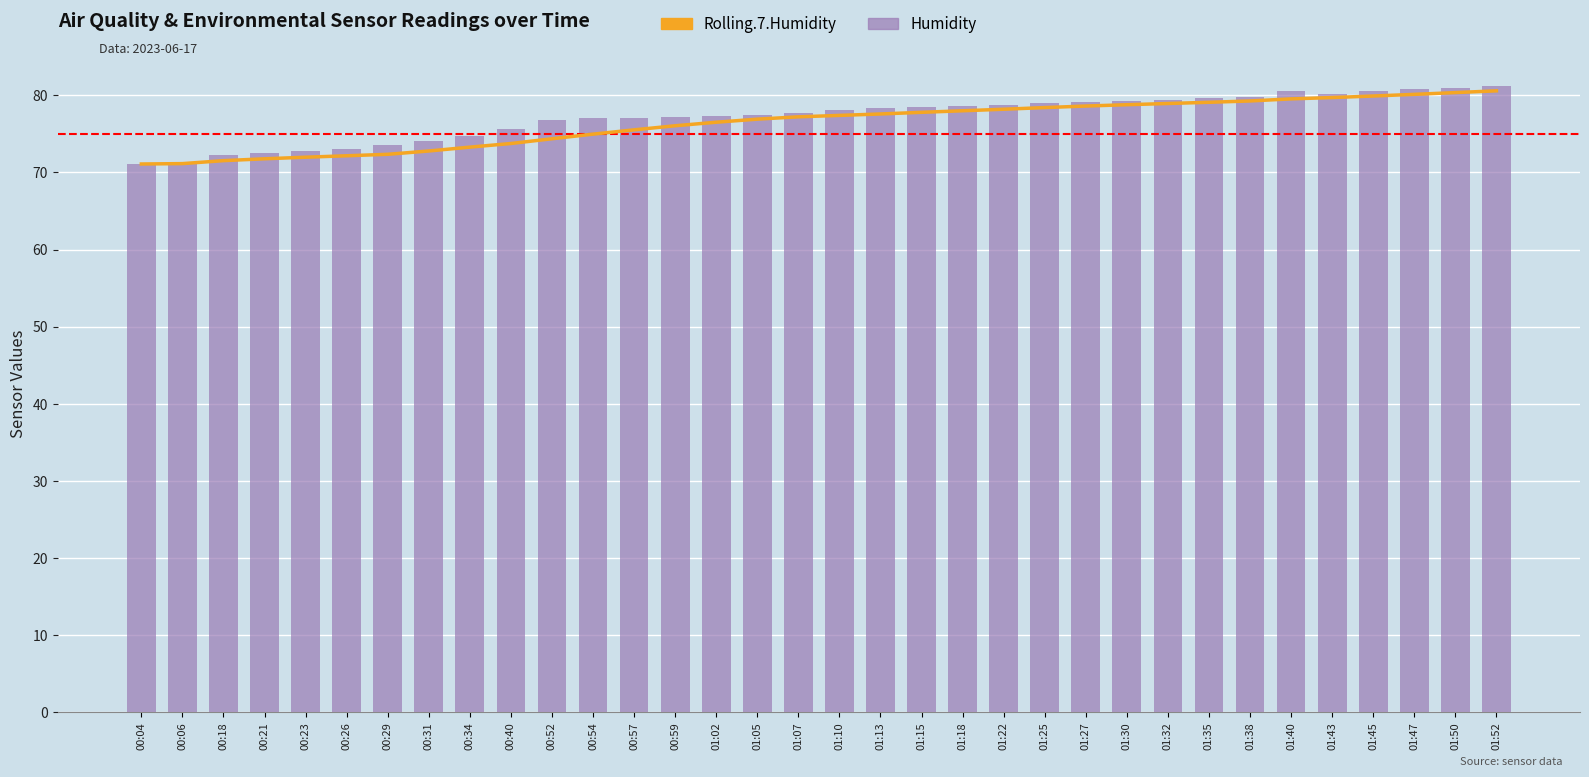

What is the difference between the maximum and minimum values in the Rolling.7.Humidity series?

9.5